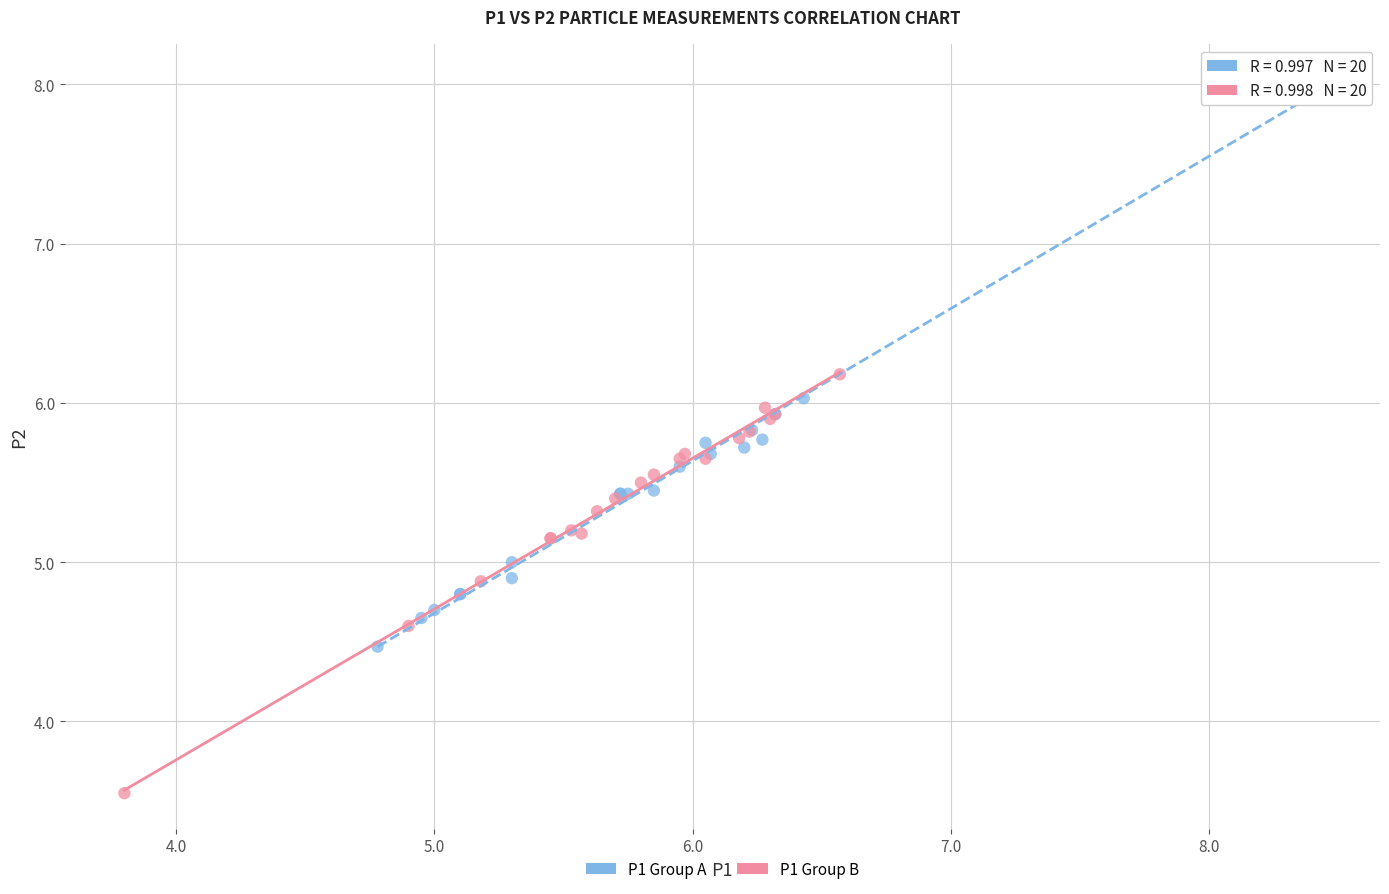

Which series contains the lowest Y value?

P1 Group B